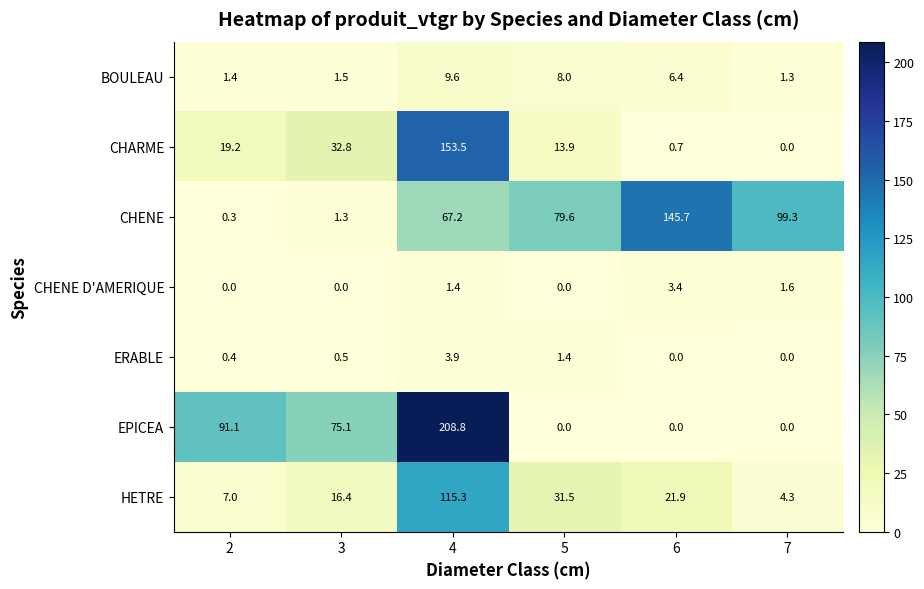

The HETRE series shows 6.2 at 7. True or false?

False